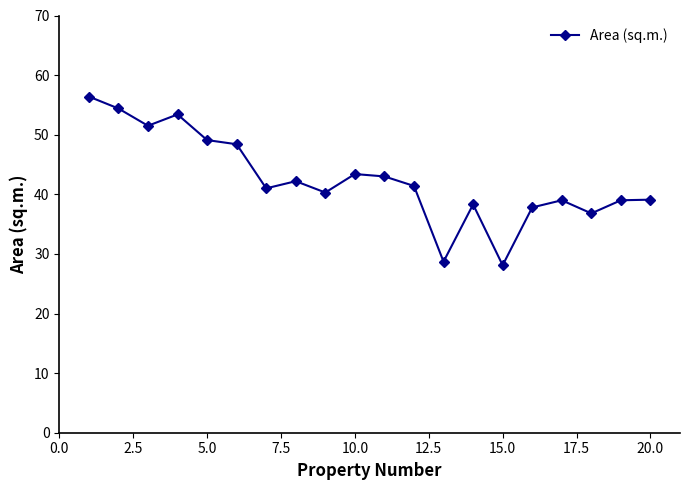

What is the difference between the maximum and minimum values?

28.3